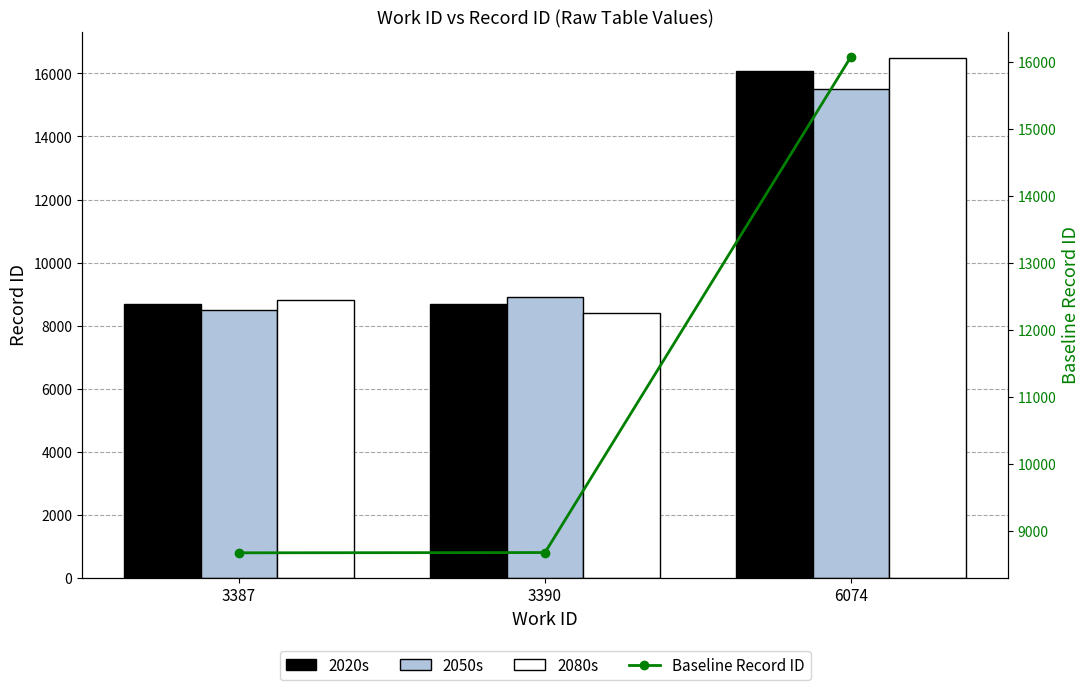

Which series changed the most between 3387 and 6074?

2080s